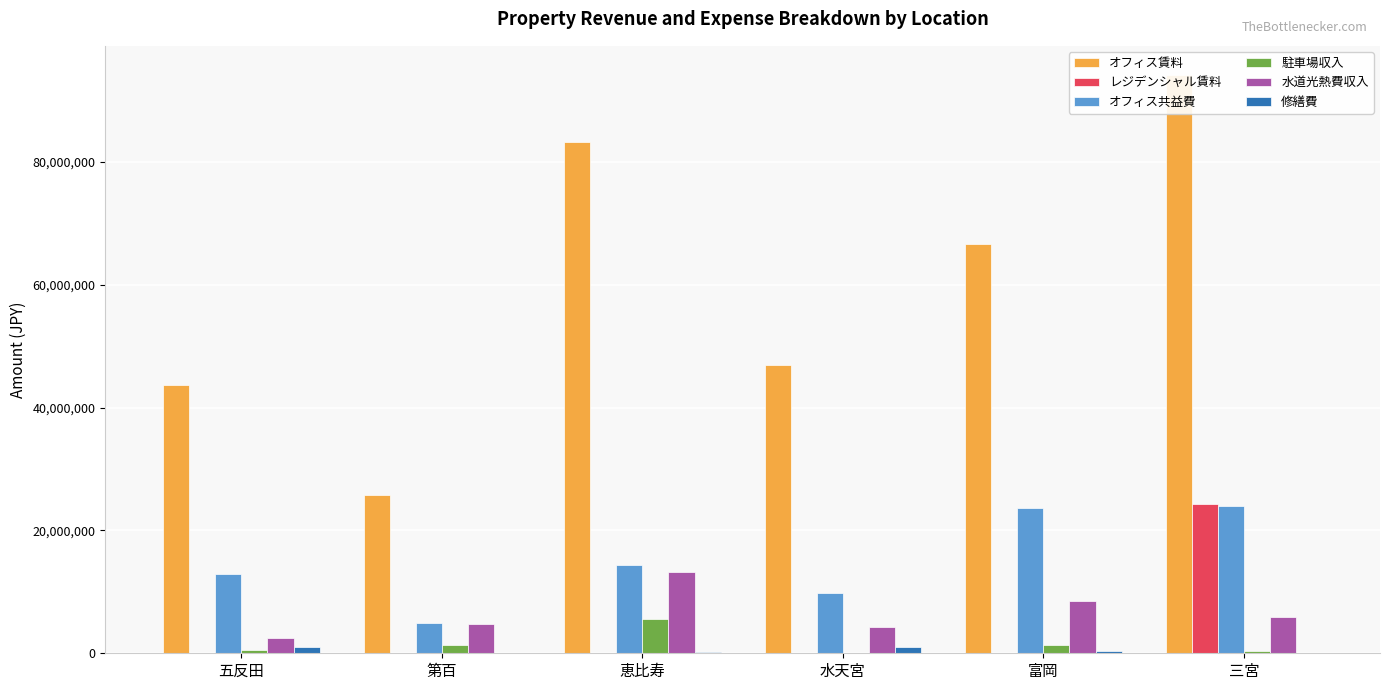

What are all the series names shown in the legend?

オフィス賃料, レジデンシャル賃料, オフィス共益費, 駐車場収入, 水道光熱費収入, 修繕費